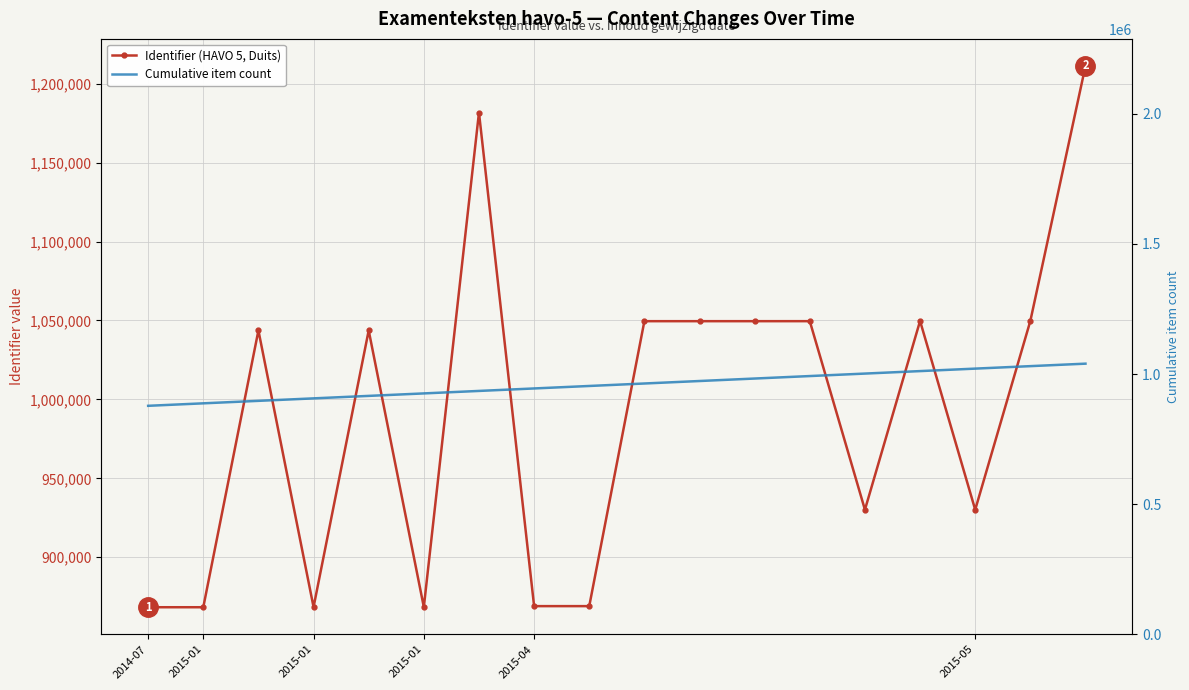

List the series in order of their peak value, highest first.

Identifier (HAVO 5, Duits), Cumulative item count